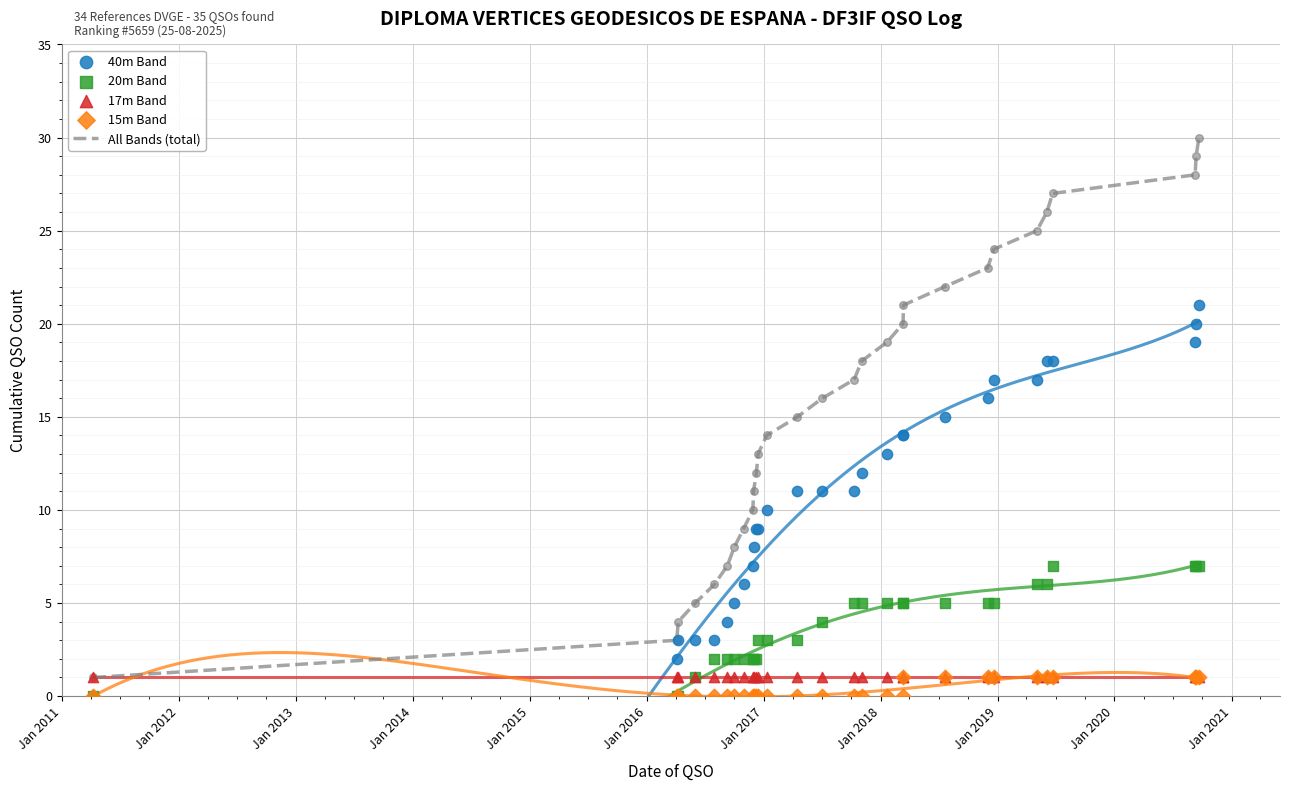

What is the maximum value for All Bands (total)?

30